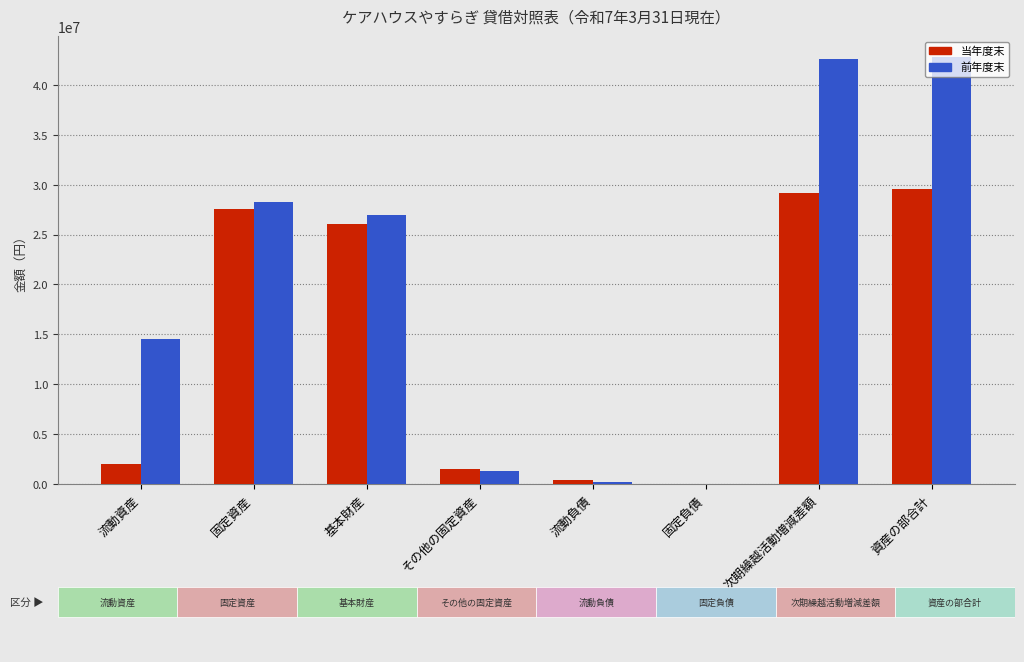

How many groups of bars are there?

8